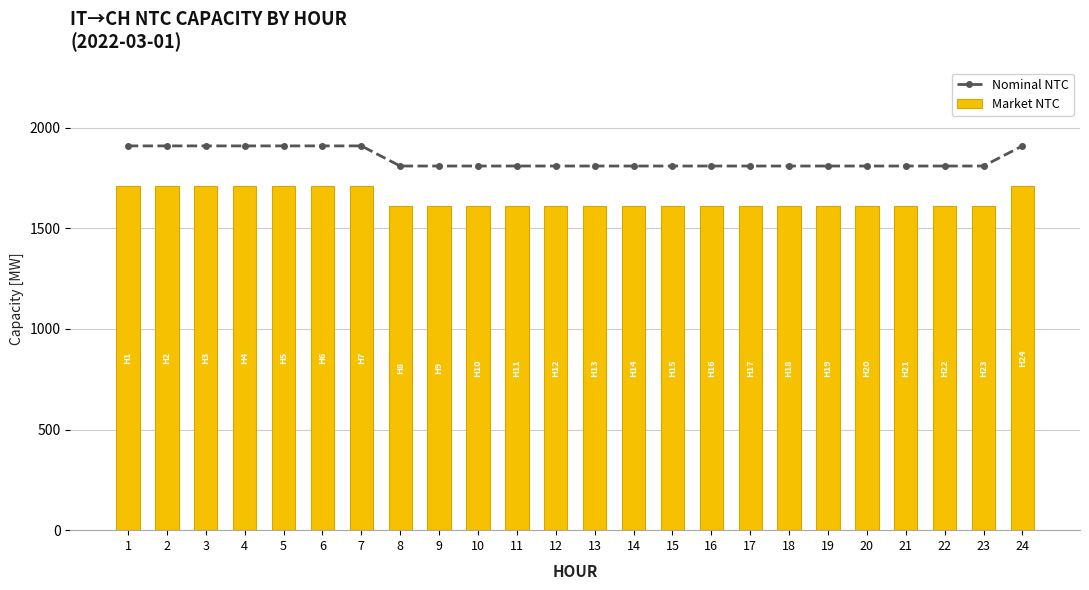

What is the value of the Nominal NTC bar at the 20th from the left?

1810